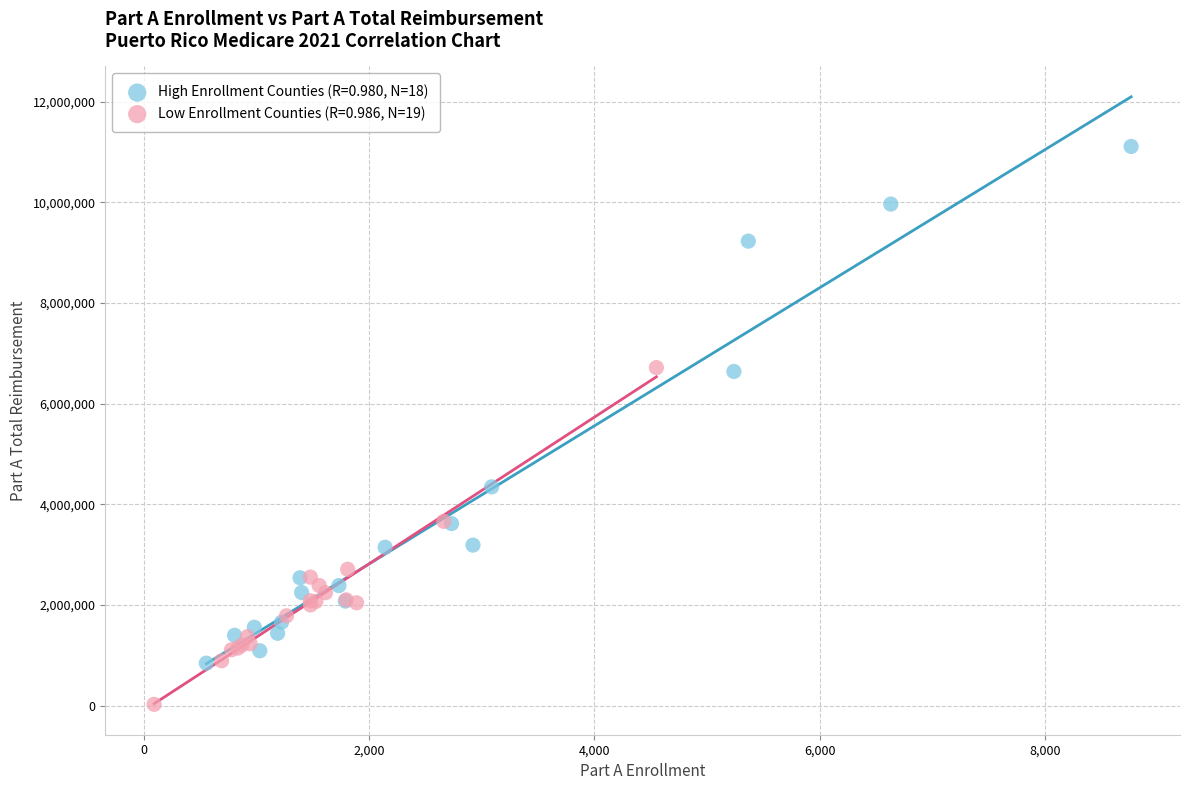

Which series reaches the minimum Y coordinate?

Low Enrollment Counties (R=0.986, N=19)